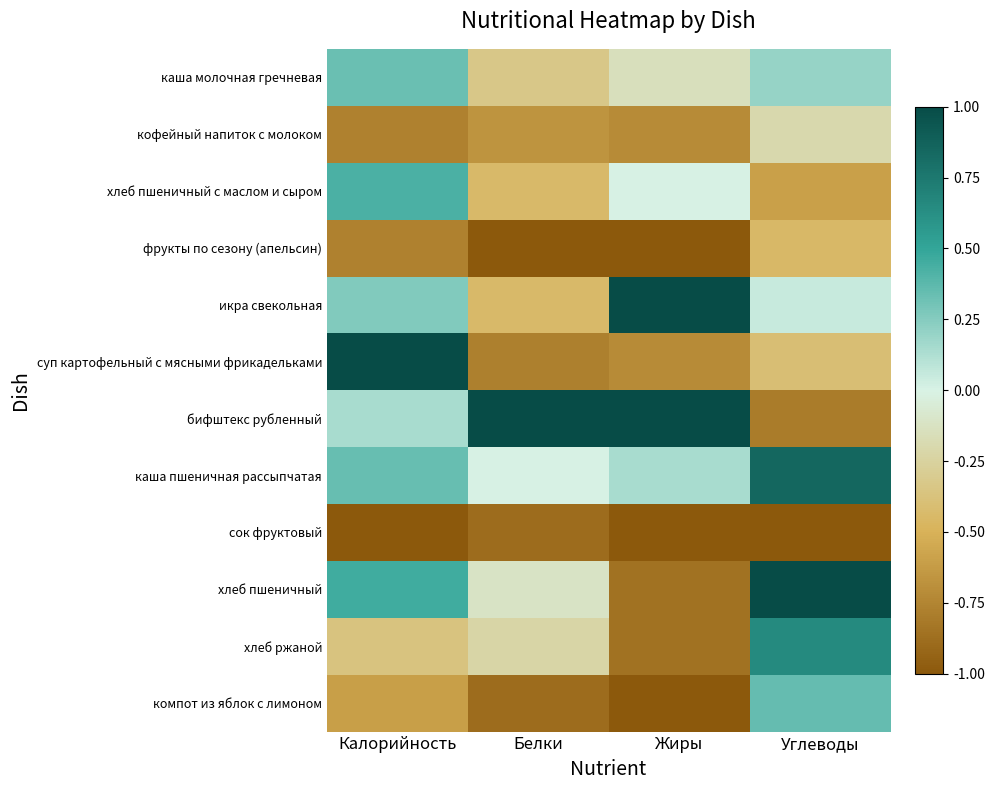

List the series in order of their peak value, highest first.

икра свекольная, суп картофельный с мясными фрикадельками, бифштекс рубленный, хлеб пшеничный, каша пшеничная рассыпчатая, хлеб ржаной, хлеб пшеничный с маслом и сыром, компот из яблок с лимоном, каша молочная гречневая, кофейный напиток с молоком, фрукты по сезону (апельсин), сок фруктовый